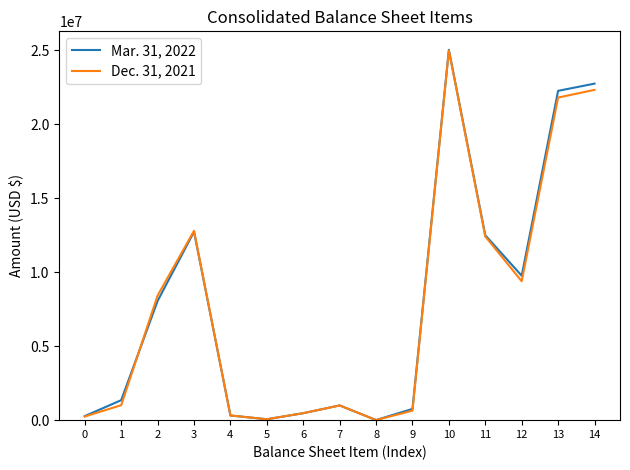

What is the sum of the Mar. 31, 2022 values at 12 and 5?

9827170